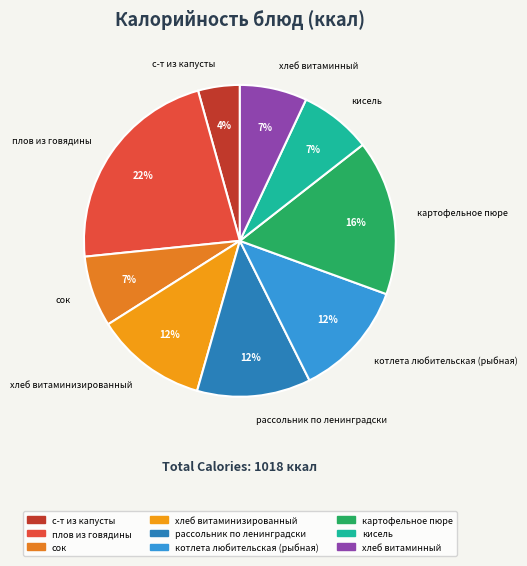

What is the largest slice in the pie chart?

плов из говядины